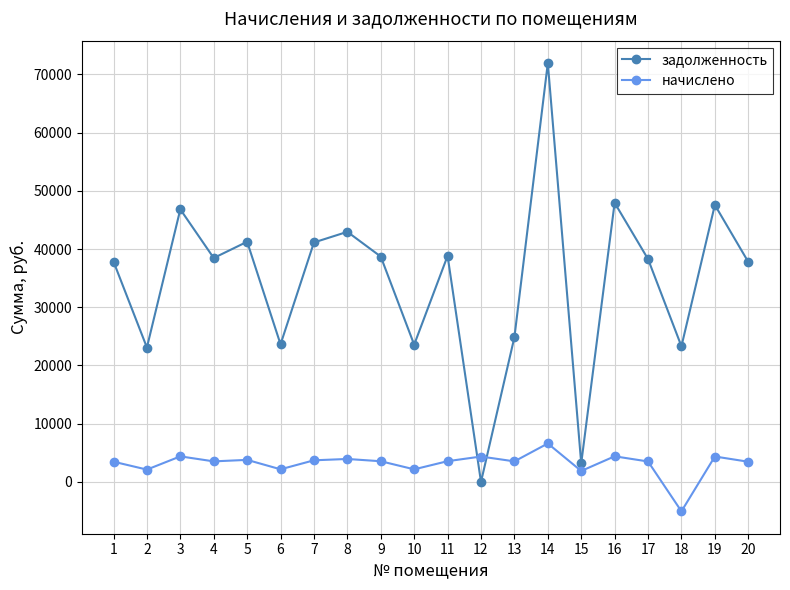

In задолженность, how many points are lower than both neighbors (excluding endpoints)?

7